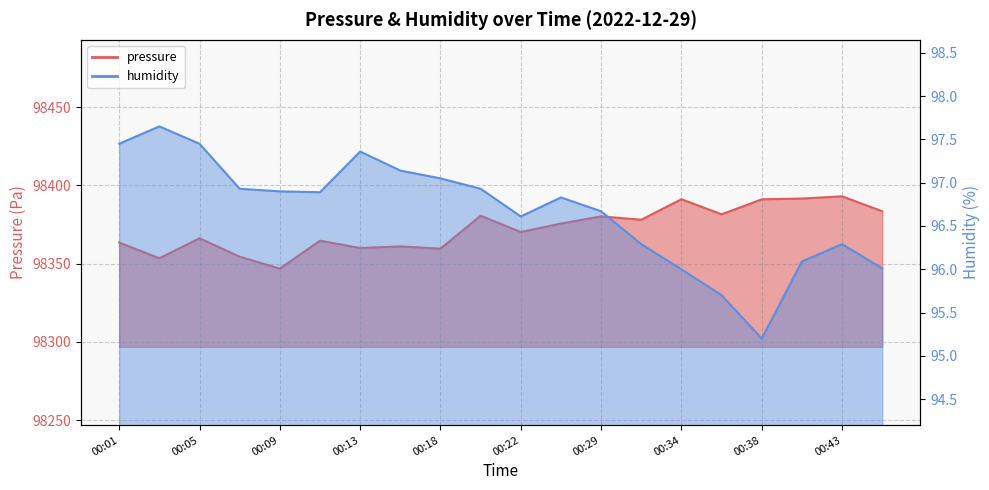

Is it true that pressure equals 67524.1 at 00:01?

False